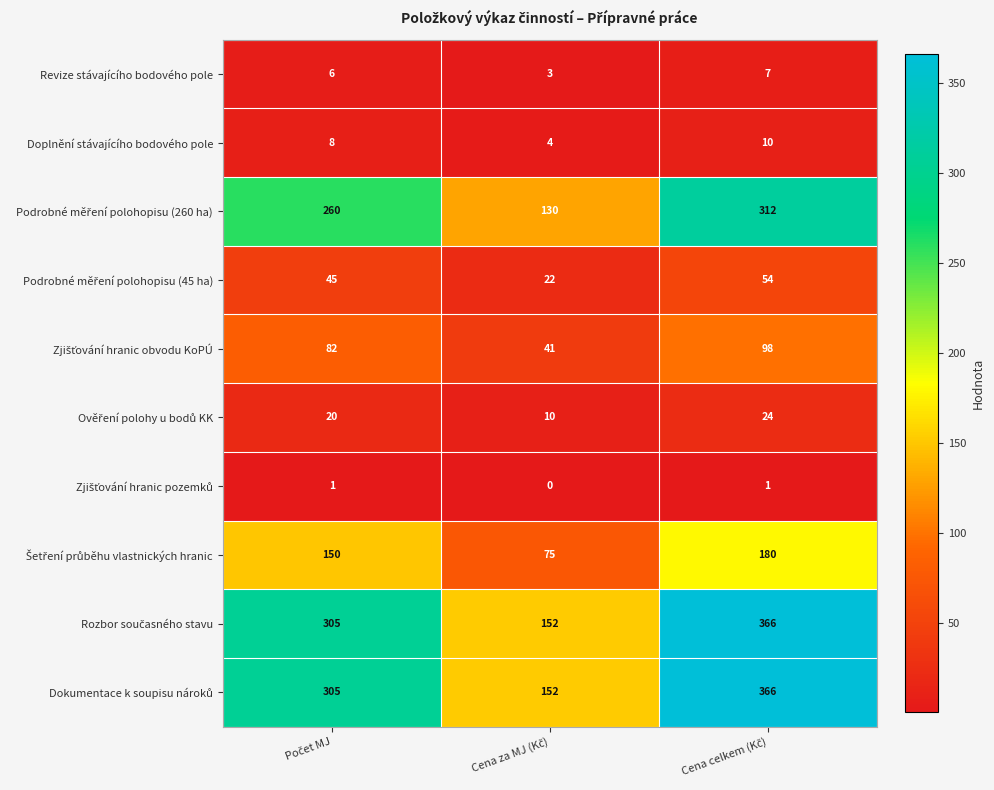

What is the maximum value shown in the chart?

366